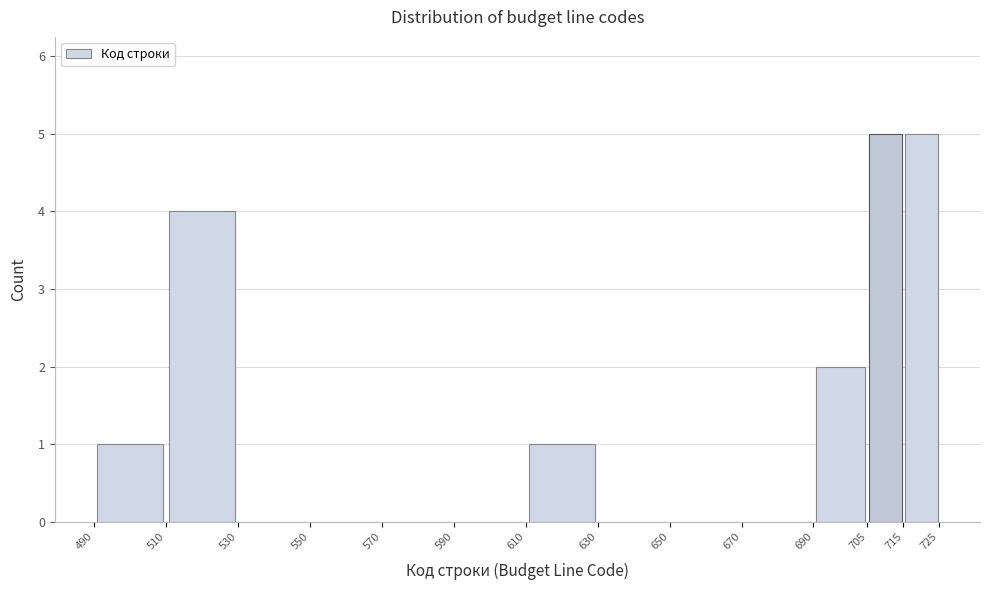

What is the height of the bar covering 490 to 510 on the x-axis? The values are not printed on the chart, so give them approximately, as read against the axis.

1